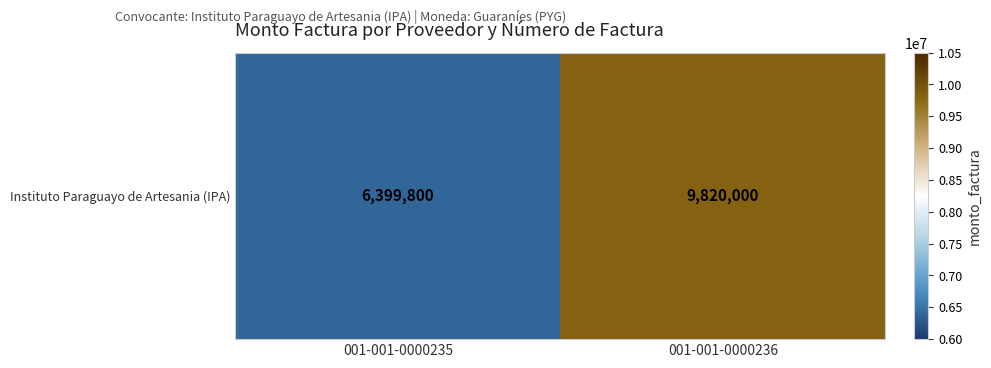

True or false: the data shows 1399569 at 001-001-0000235.

False